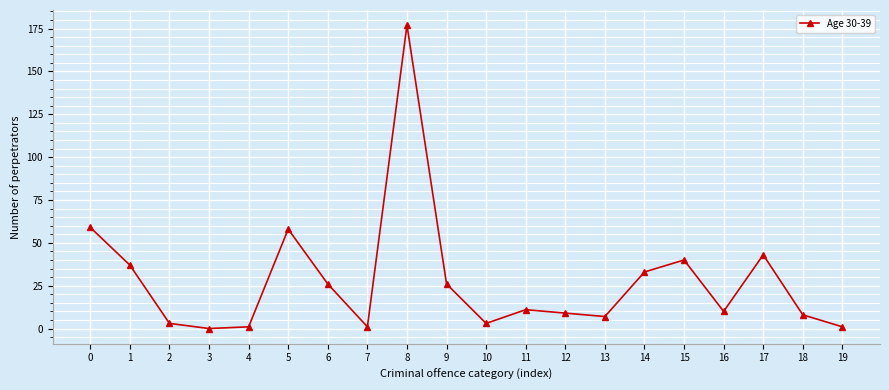

The chart shows a value of 177 at 8. True or false?

True